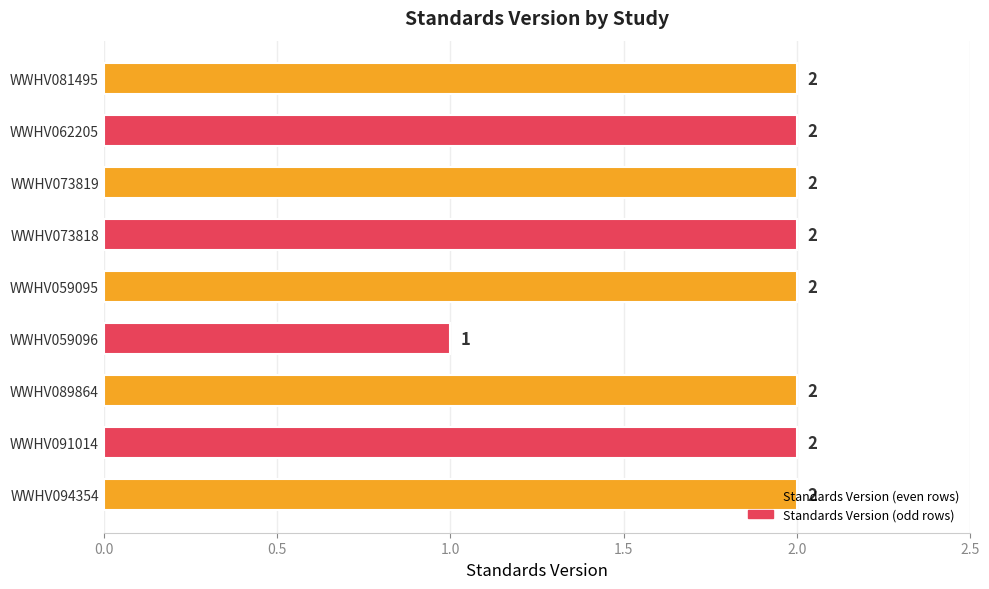

Which has a higher value, WWHV073818 or WWHV059096?

WWHV073818